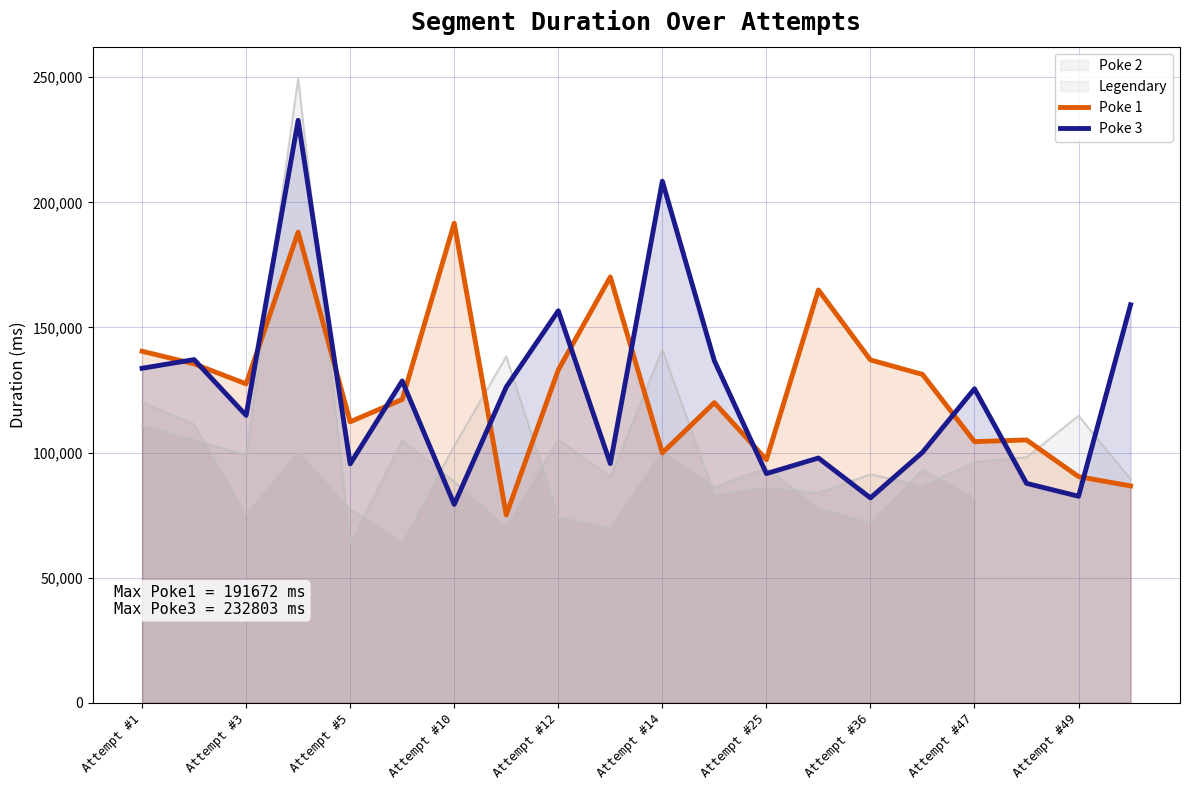

In Poke 1, how many points are higher than both neighbors (excluding endpoints)?

6